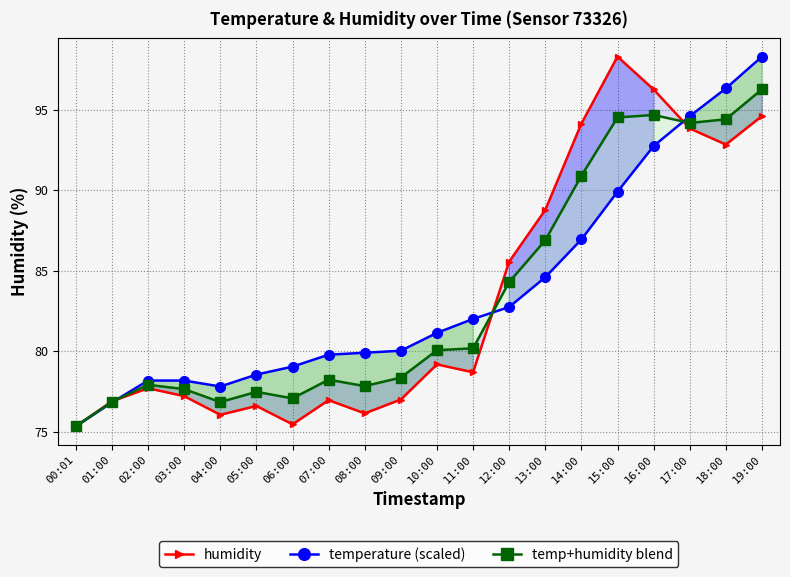

At which category does the chart reach its minimum across all series?

00:01